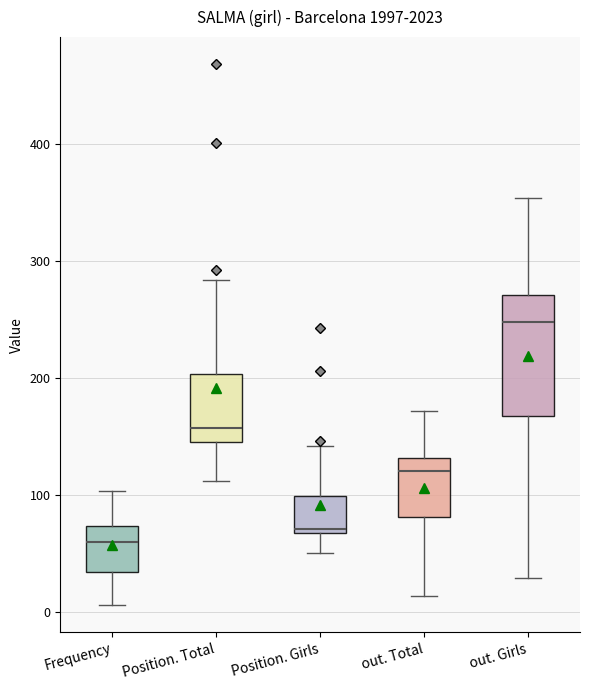

Reading left to right, transcribe this box plot: for each box, give where its median line is, the range the box spans, and where its two whiskers end, as read against the y-axis. The values are not printed on the chart, so give them approximately, as read against the axis.

Frequency: median 60, box 30 to 70, whiskers 10 to 100
Position. Total: median 160, box 150 to 200, whiskers 110 to 280
Position. Girls: median 70, box 70 to 100, whiskers 50 to 140
out. Total: median 120, box 80 to 130, whiskers 10 to 170
out. Girls: median 250, box 170 to 270, whiskers 30 to 350